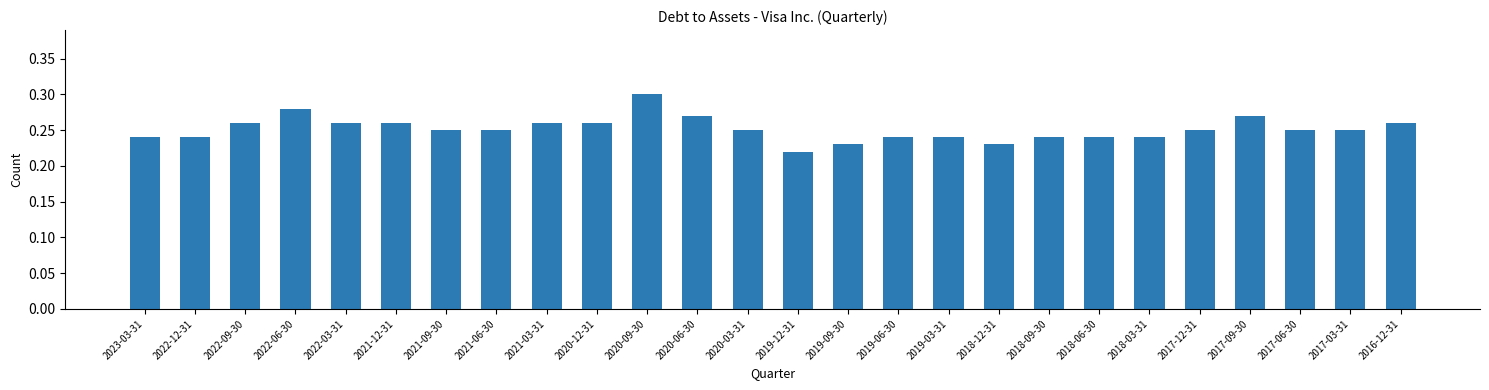

What is the sum of all values?

6.5